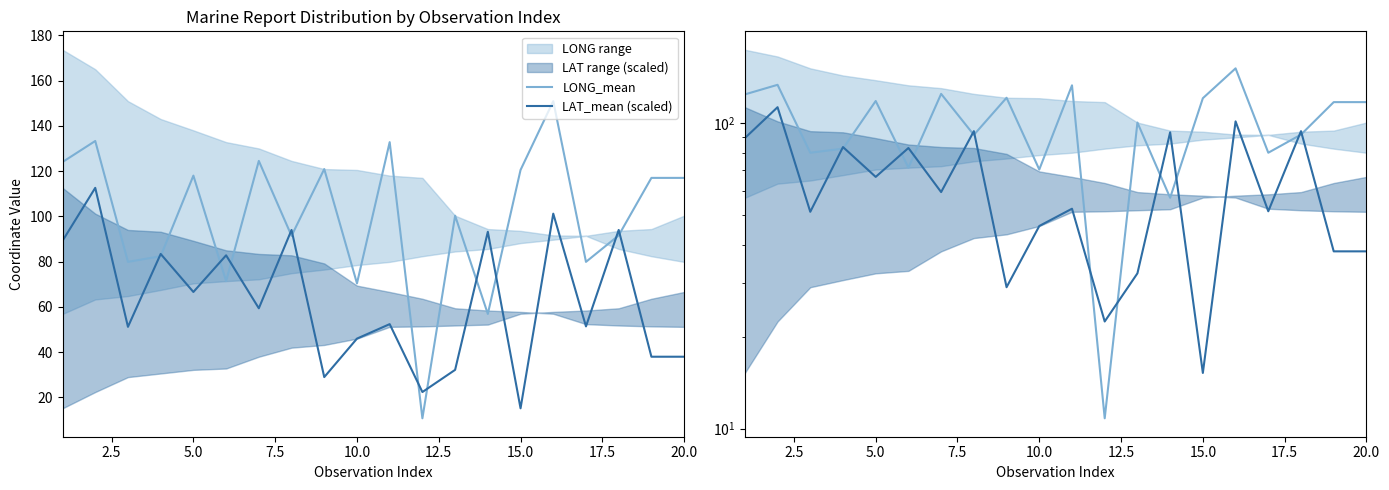

How many data points in LAT_mean (scaled) are above 59?

10